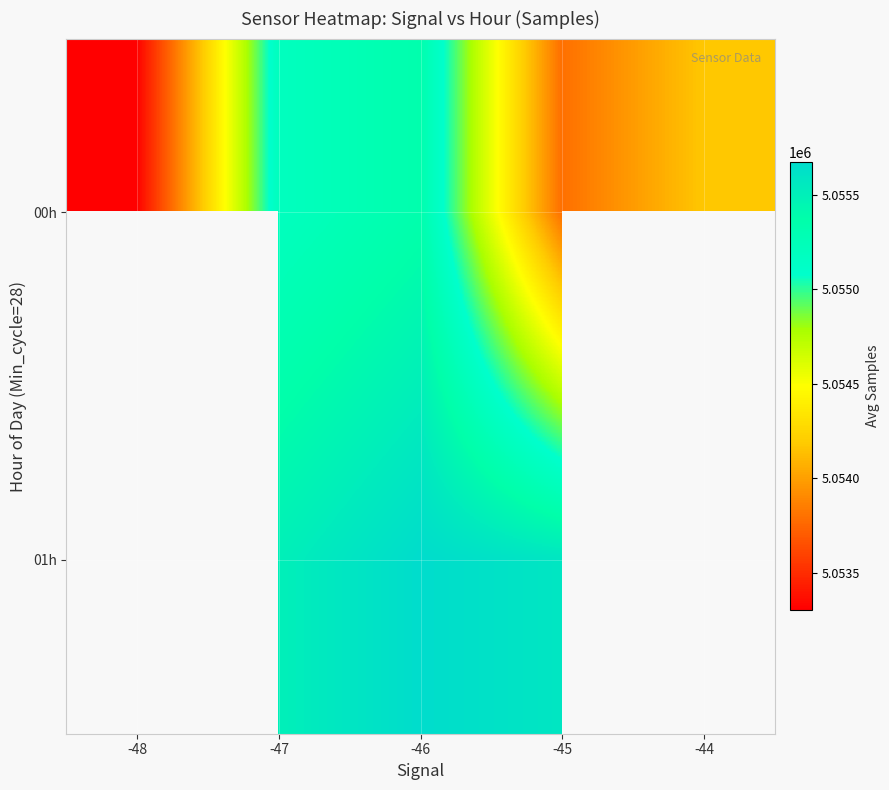

What is the difference between the 00h values at -44 and -48?

870.0